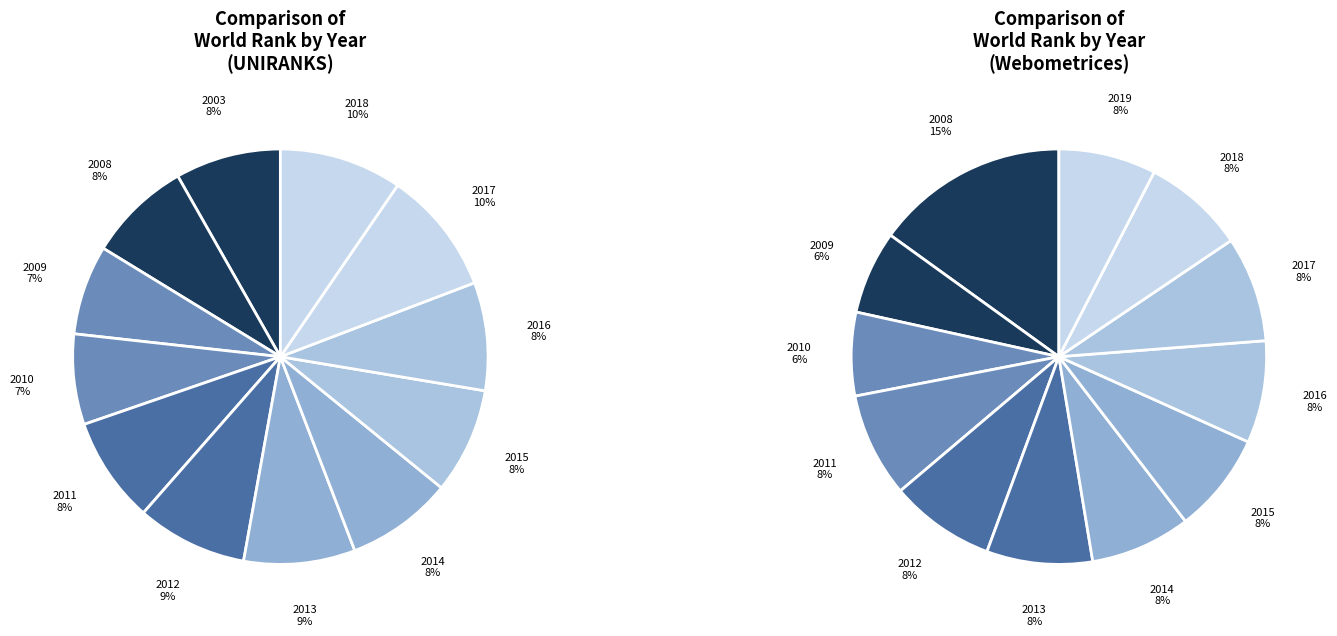

Is 2009 the majority of the pie?

No